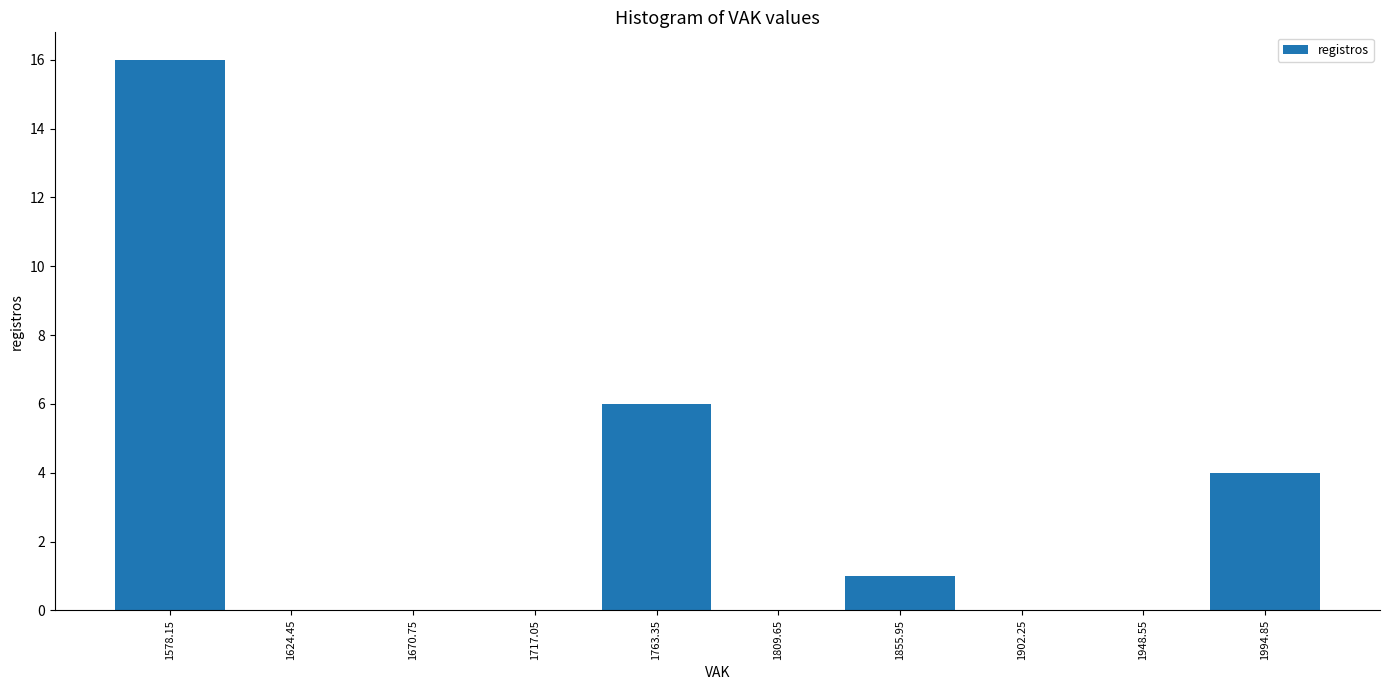

Reading left to right, transcribe this chart: for each bar, give the range it covers on the x-axis and its height. Neither the bar edges nor the heights are printed on the chart, so give them approximately, as read against the axes.

1555 to 1600: 16
1600 to 1650: 0
1650 to 1695: 0
1695 to 1740: 0
1740 to 1785: 6
1785 to 1835: 0
1835 to 1880: 1
1880 to 1925: 0
1925 to 1970: 0
1970 to 2020: 4